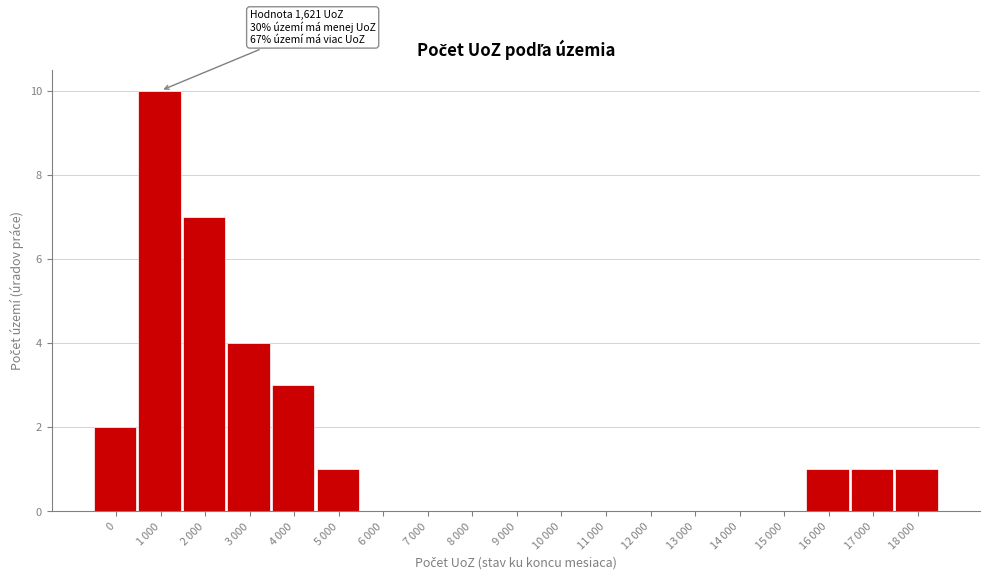

What is the sum of all values?

30